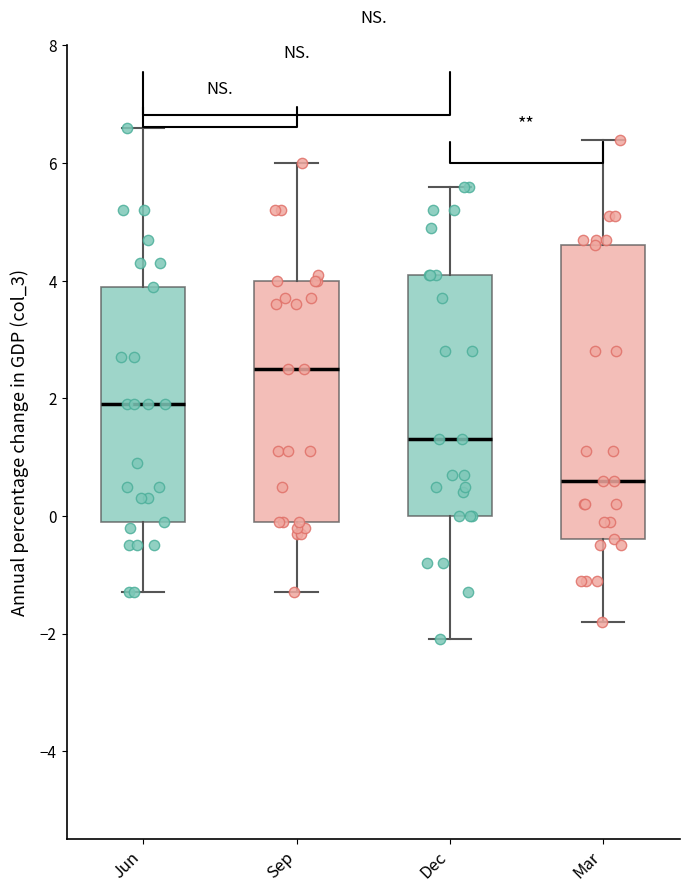

Where is the lower edge of the box for Jun on the y-axis? The values are not printed on the chart, so give them approximately, as read against the axis.

0.0